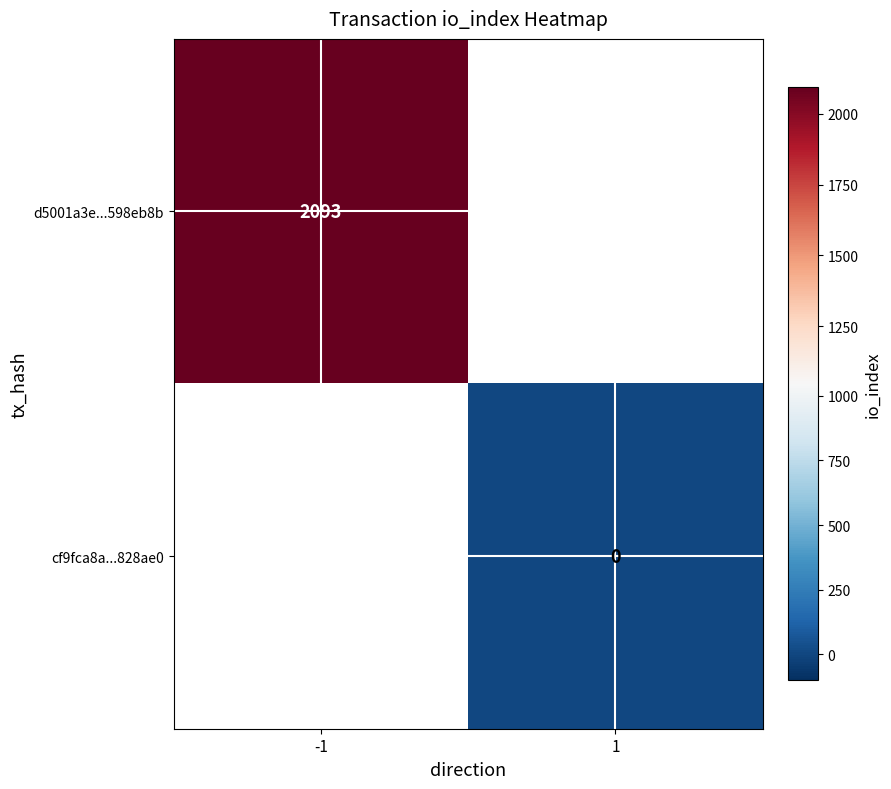

True or false: d5001a3e...598eb8b has a value of 2093 at -1.

True